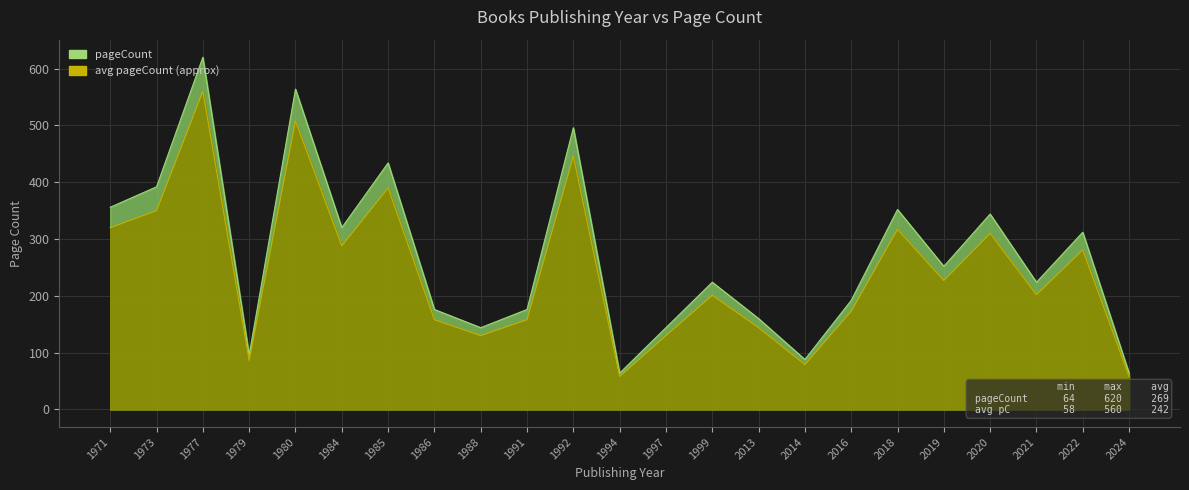

Reading left to right, list all the values displayed in this chart.

1971=356	1973=392	1977=620	1979=96	1980=564	1984=320	1985=434	1986=176	1988=144	1991=176	1992=496	1994=64	1997=144	1999=224	2013=160	2014=88	2016=192	2018=352	2019=252	2020=344	2021=224	2022=312	2024=64